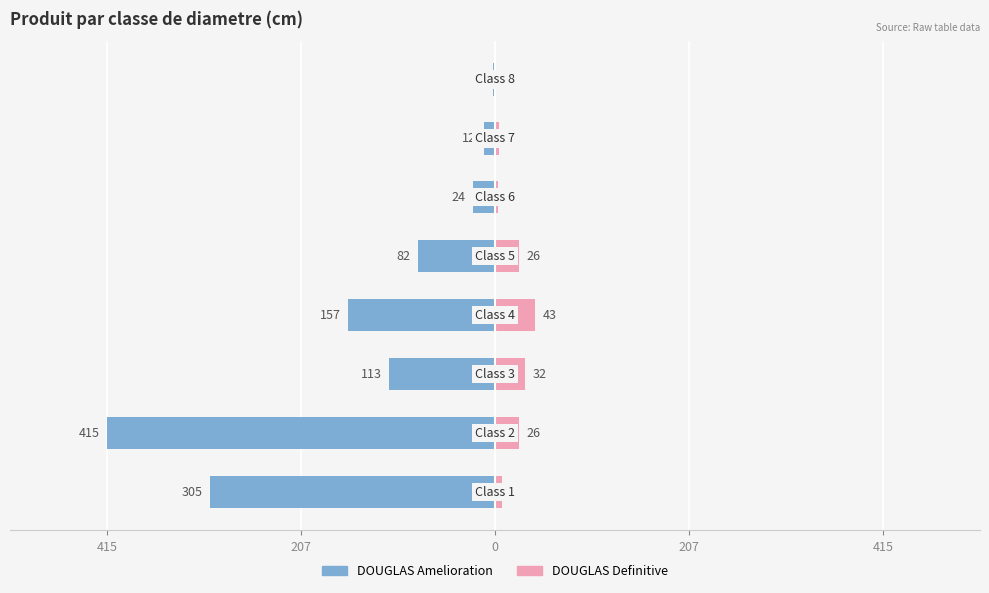

What is the value of the DOUGLAS Definitive bar at the 4th from the left?

26